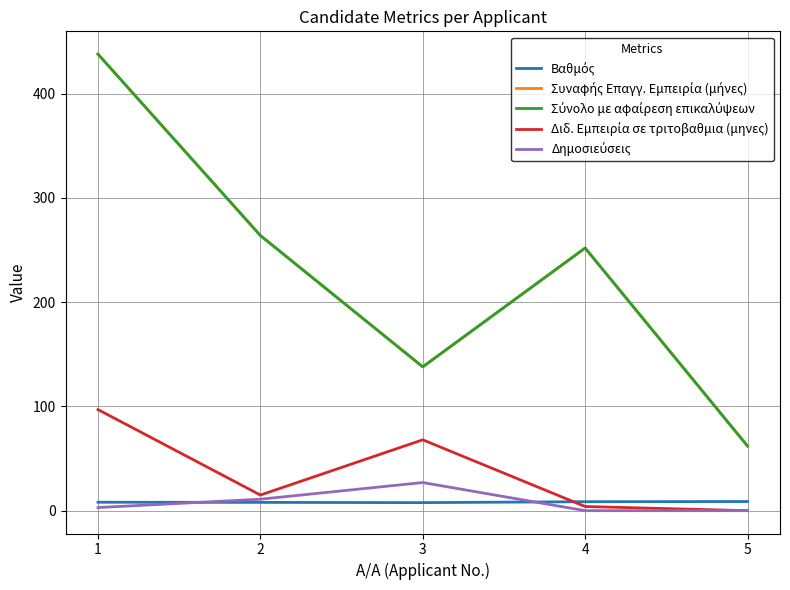

True or false: Διδ. Εμπειρία σε τριτοβαθμια (μηνες) has more than 0 points higher than both neighbors.

True